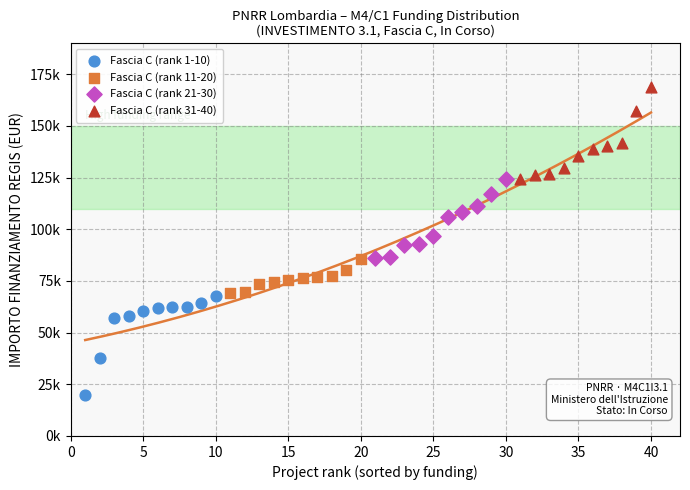

What are all the series names shown in the legend?

Fascia C (rank 1-10), Fascia C (rank 11-20), Fascia C (rank 21-30), Fascia C (rank 31-40)